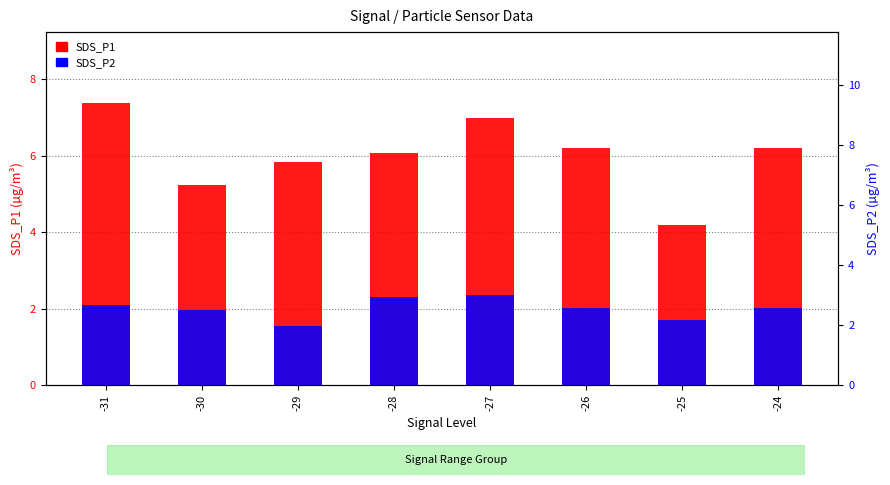

What is the value of the SDS_P1 bar at the 5th from the left?

7.0